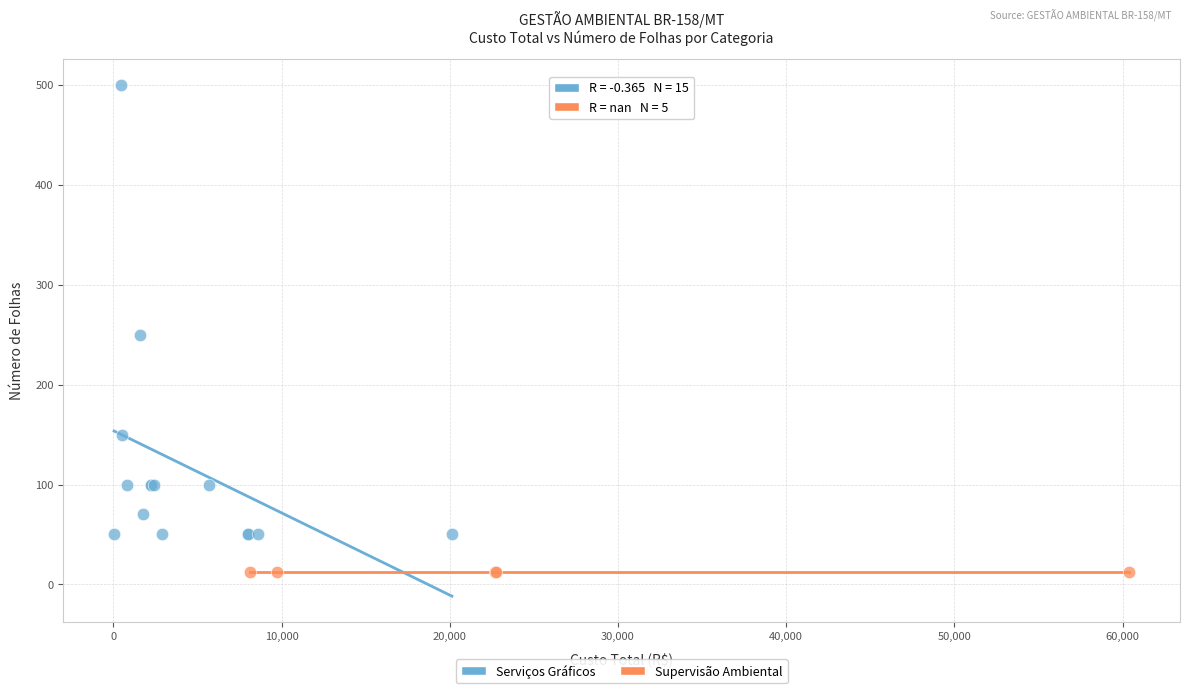

Which series contains the highest Y value?

Serviços Gráficos